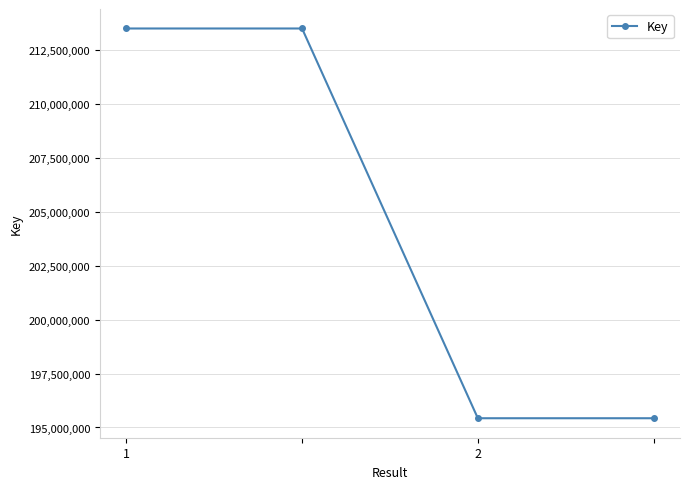

What is the difference between the maximum and minimum values?

18064898